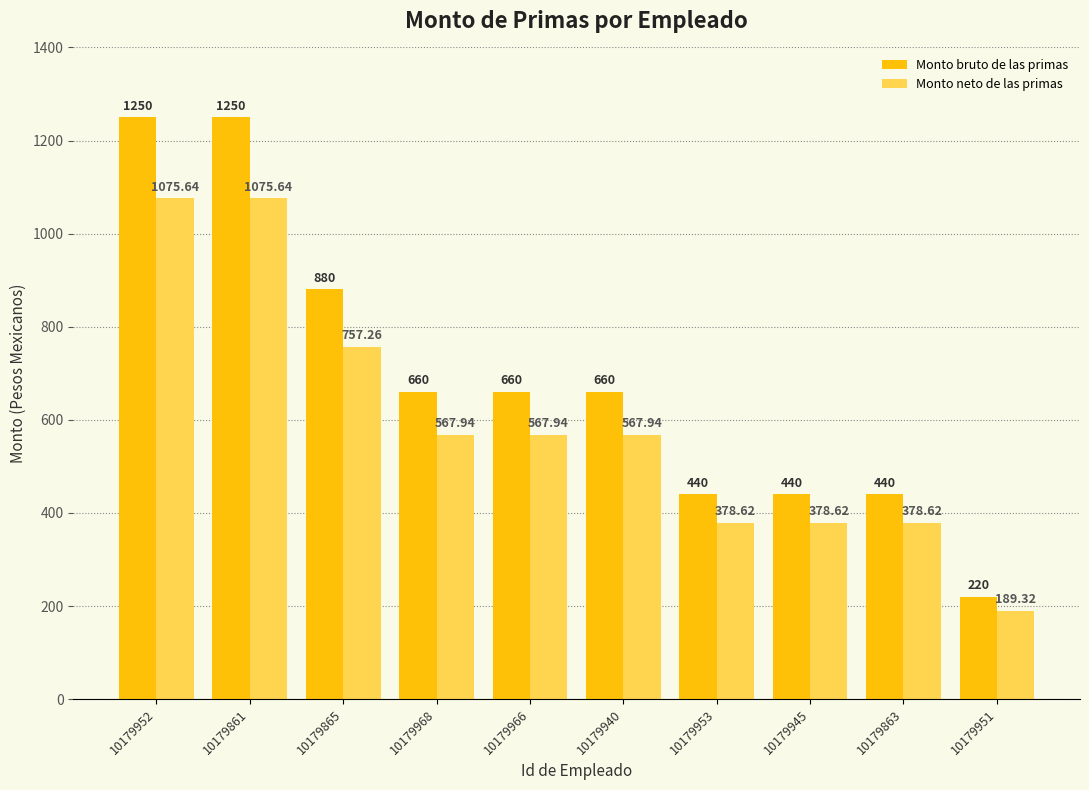

What is the value of the Monto bruto de las primas bar at the 7th from the left?

440.0